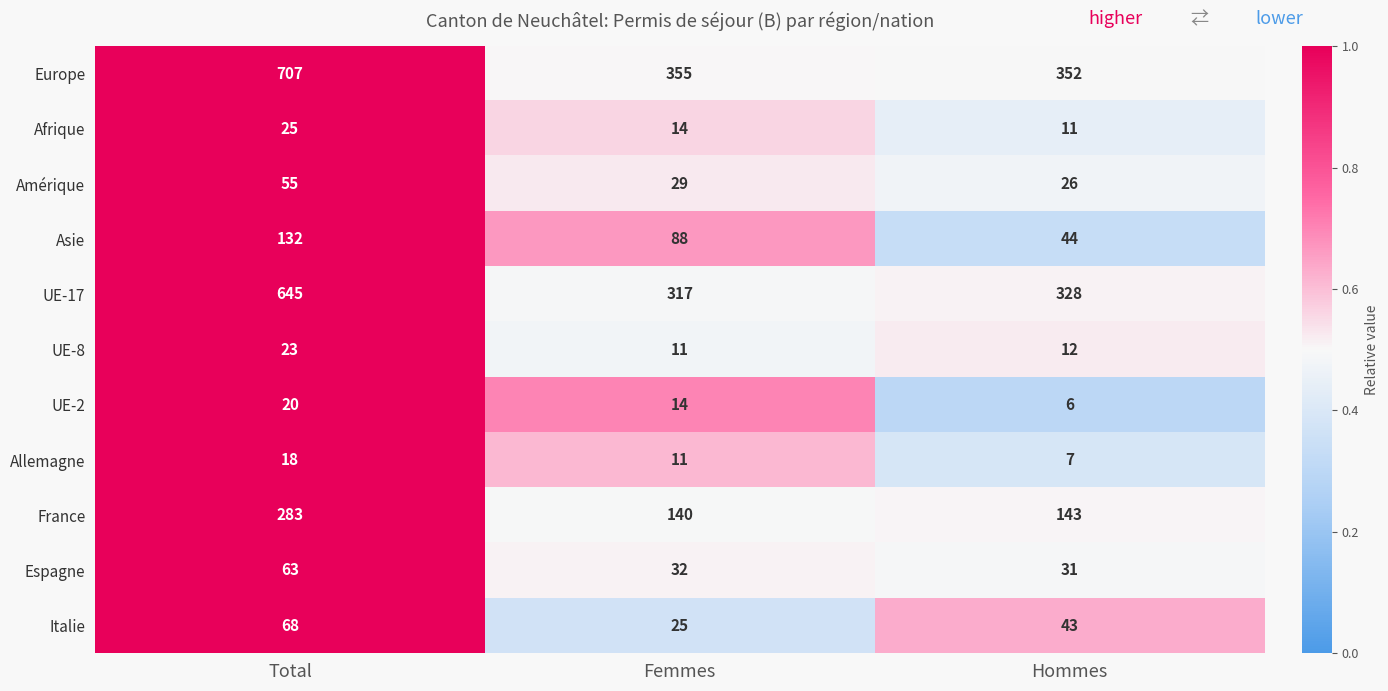

At which category is the sum across all series the highest?

Total